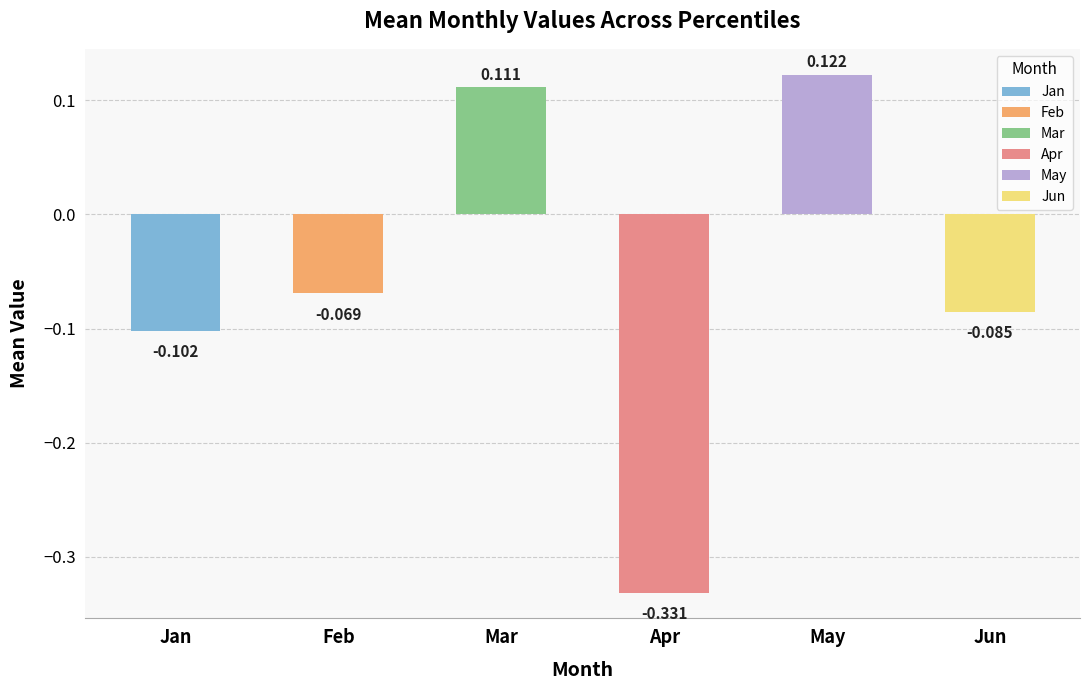

The May series shows 0.1 at pct85. True or false?

True